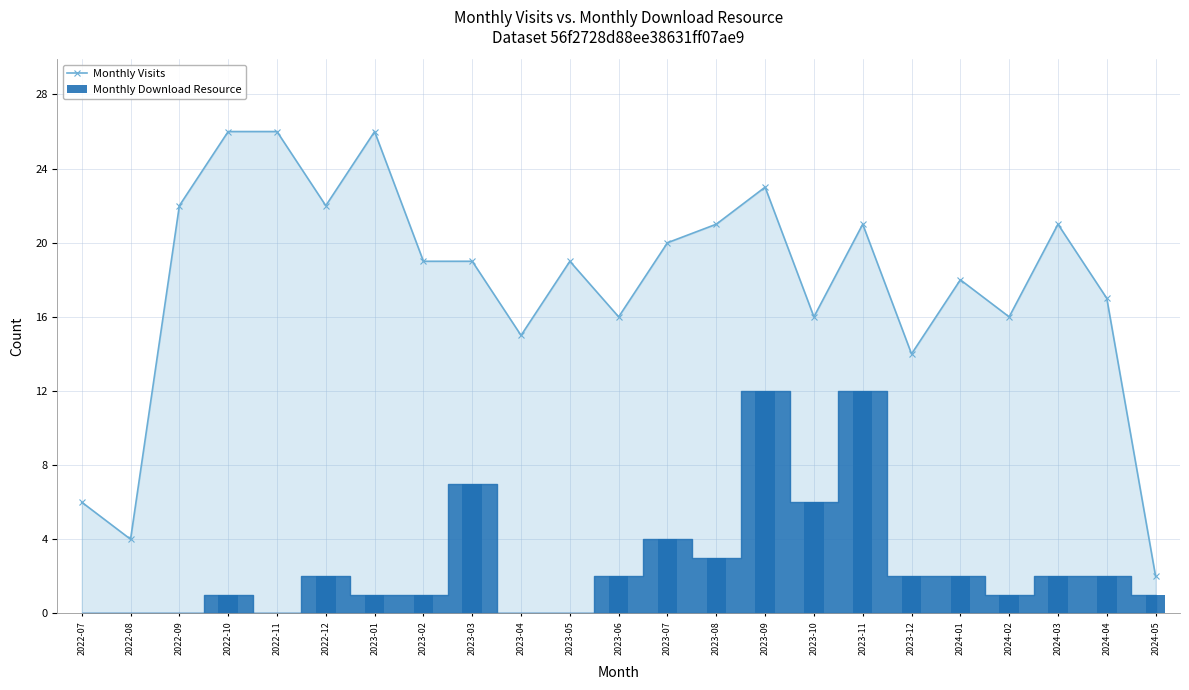

What is the difference between the highest and lowest values at 2022-09?

22